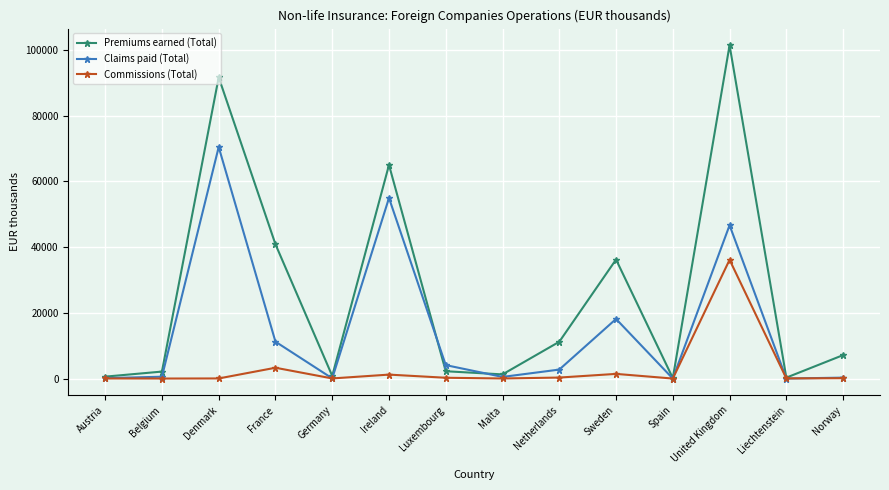

What is the value of the Commissions (Total) point at the 10th from the left?

1424